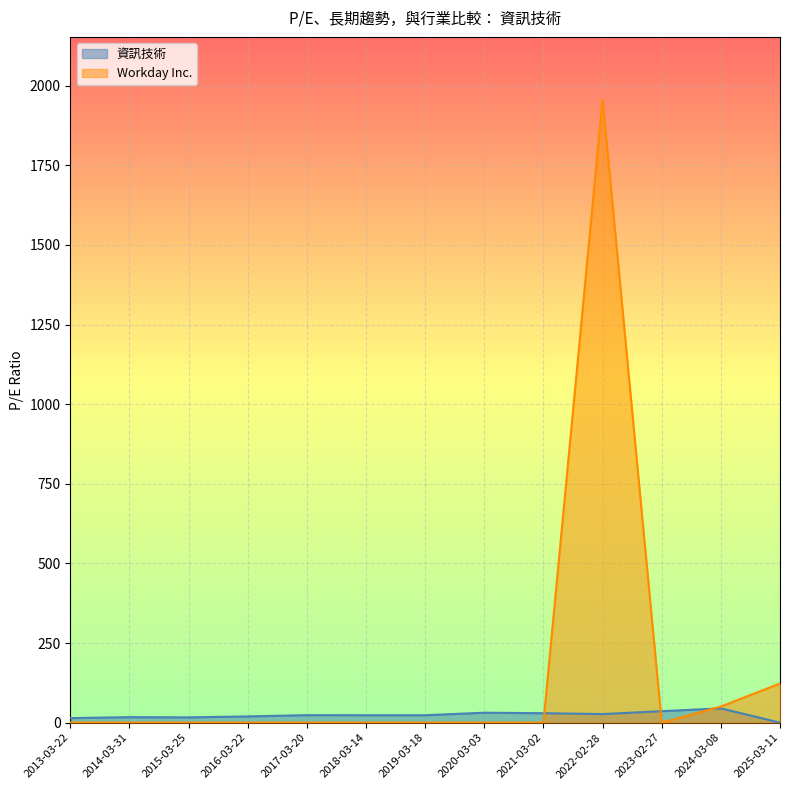

Does the chart display data point markers on the line(s)?

No